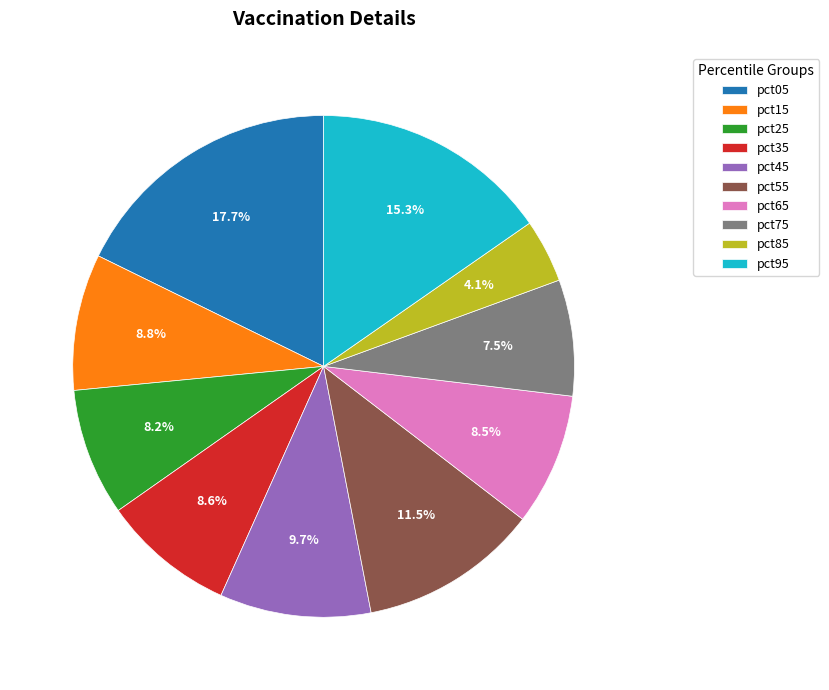

Is the sum of pct25 and pct85 greater than half?

No